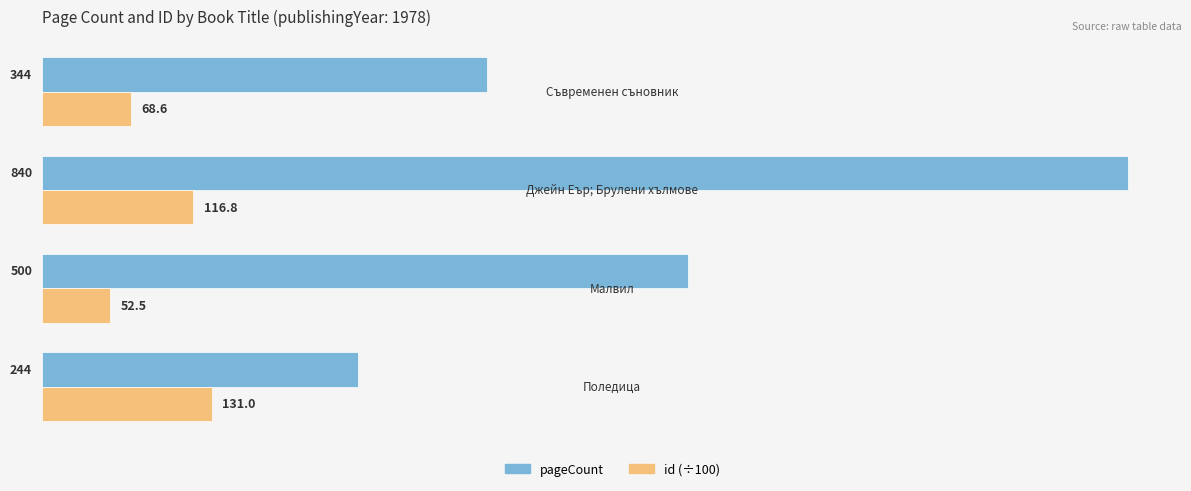

Rank the series by their average value, from lowest to highest.

id (÷100), pageCount